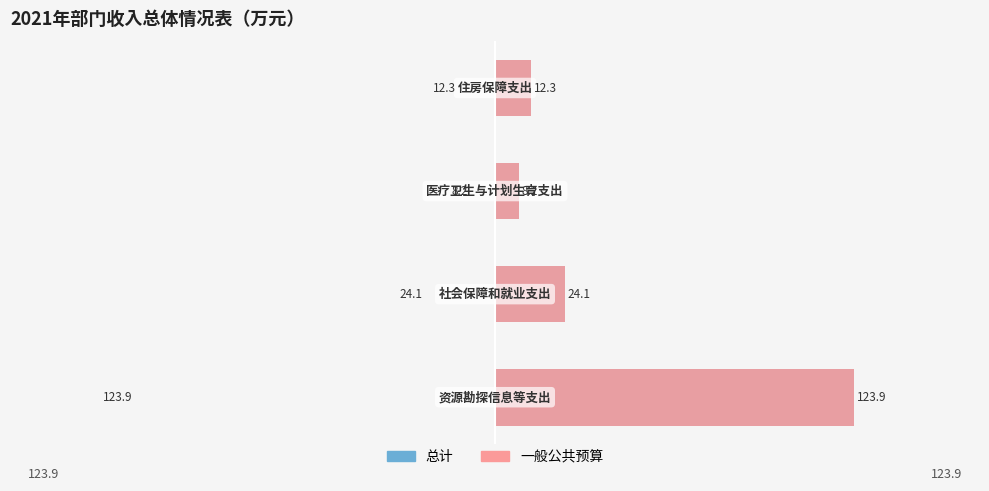

List the series in order of their overall mean, highest first.

一般公共预算, 总计